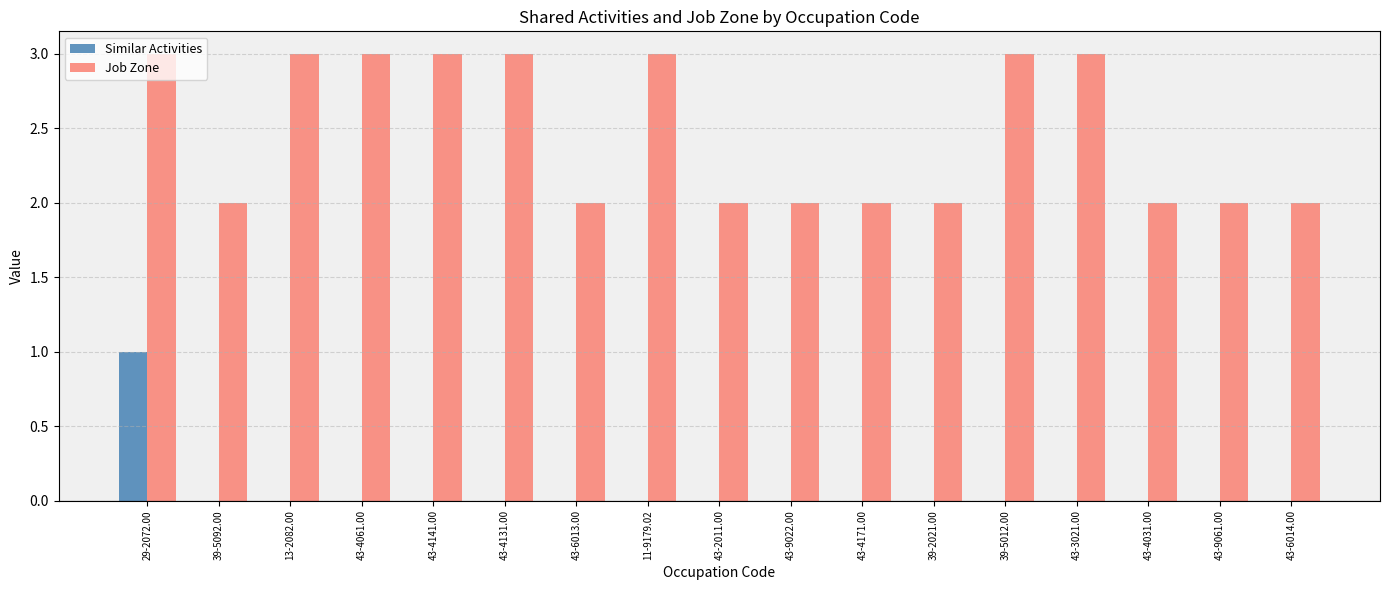

Count the Similar Activities values in the range 0 to 1.

17